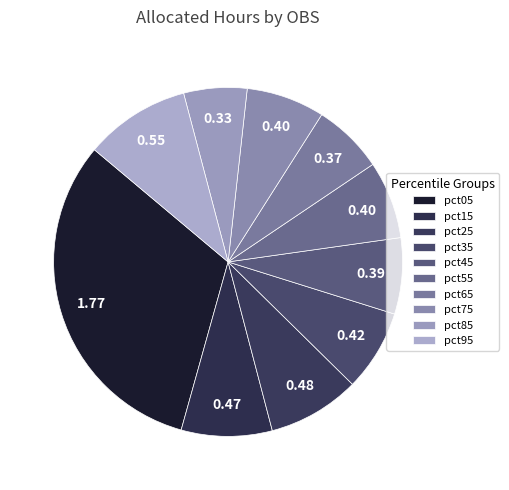

What is the smallest slice in the pie chart?

pct85